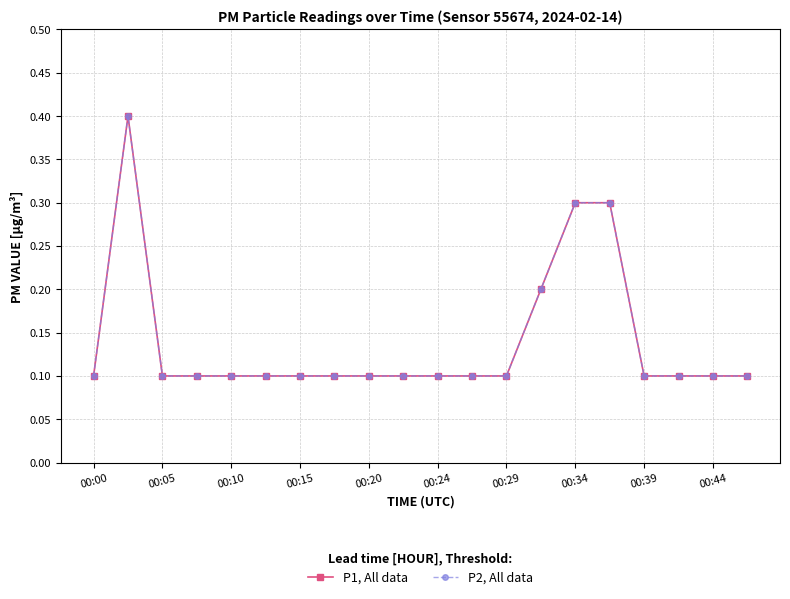

True or false: P2, All data and P1, All data intersect in this chart.

False